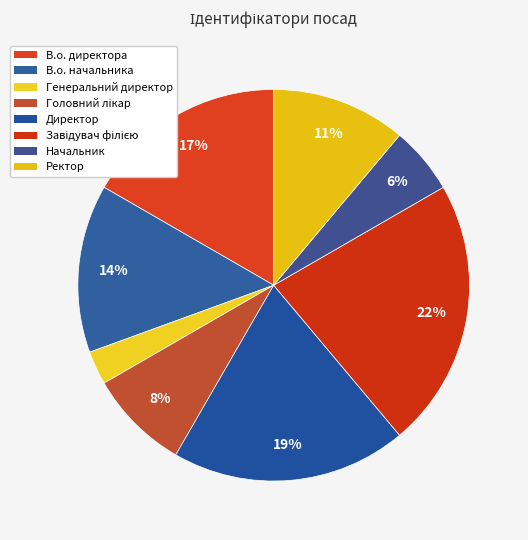

To the nearest percent, what is the average slice percentage?

12%